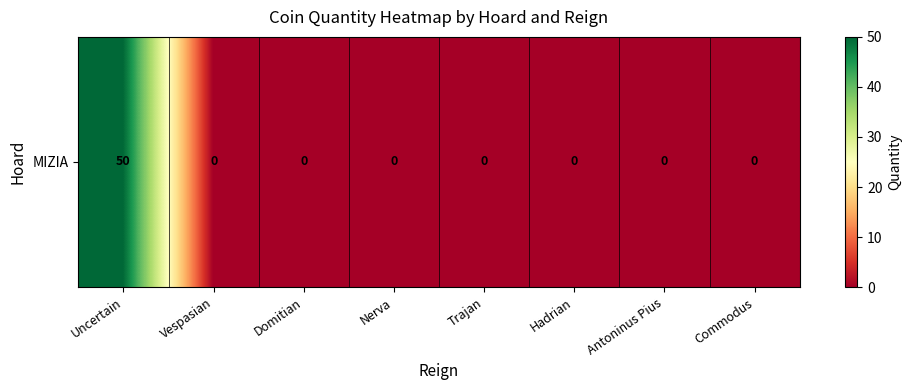

The value at Vespasian is 34. True or false?

False